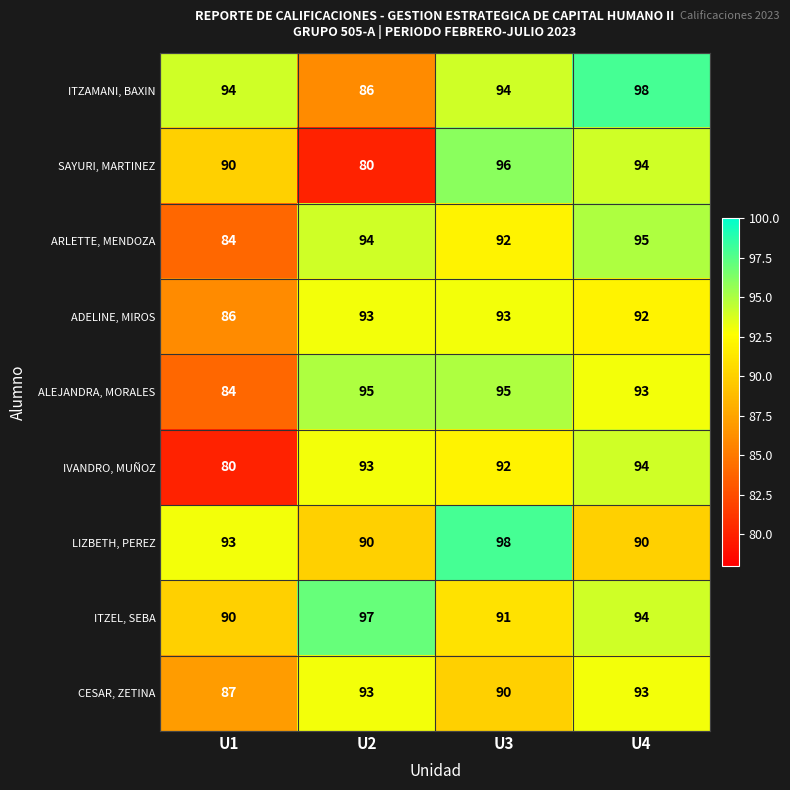

What is the total value across all series at U3?

841